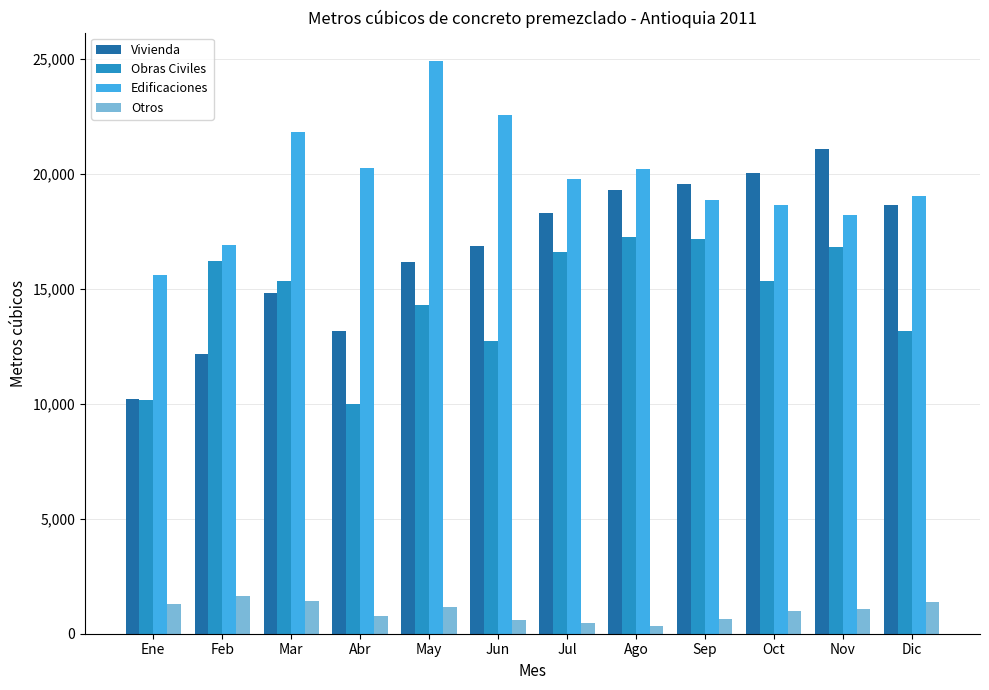

What is the sum of all Edificaciones values?

236721.0